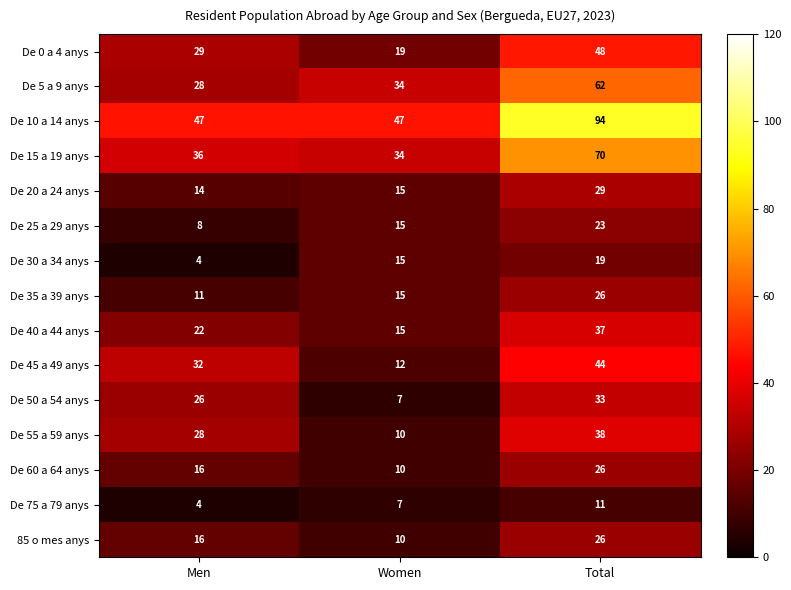

Is the value of De 20 a 24 anys at Total greater than the value of De 15 a 19 anys at Total?

No